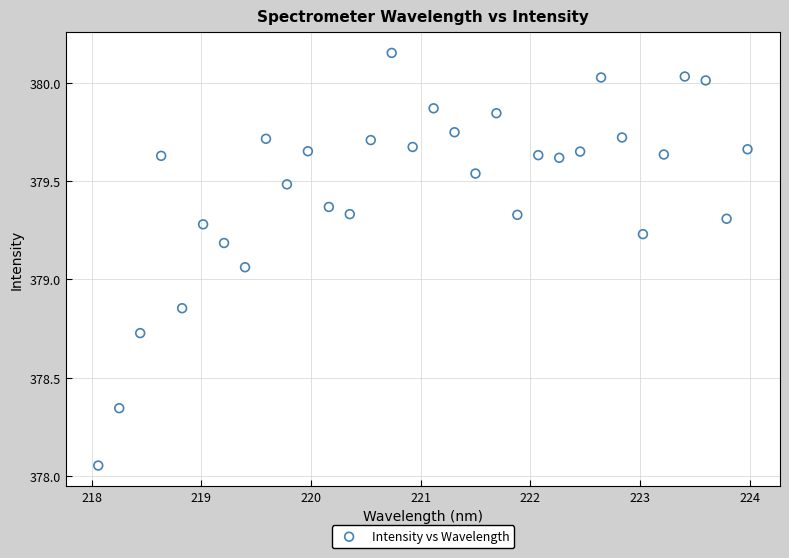

What is the range of X values (max minus min)?

5.9